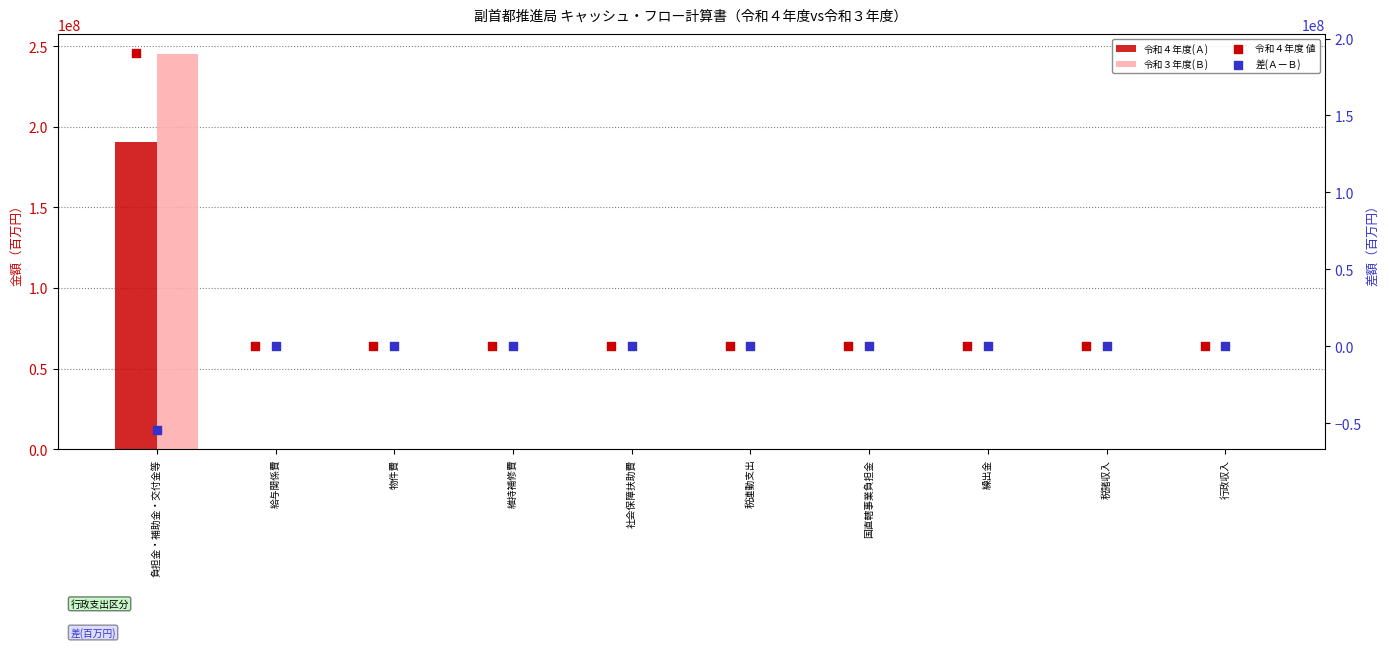

Which series reaches the maximum Y coordinate?

令和３年度(Ｂ)